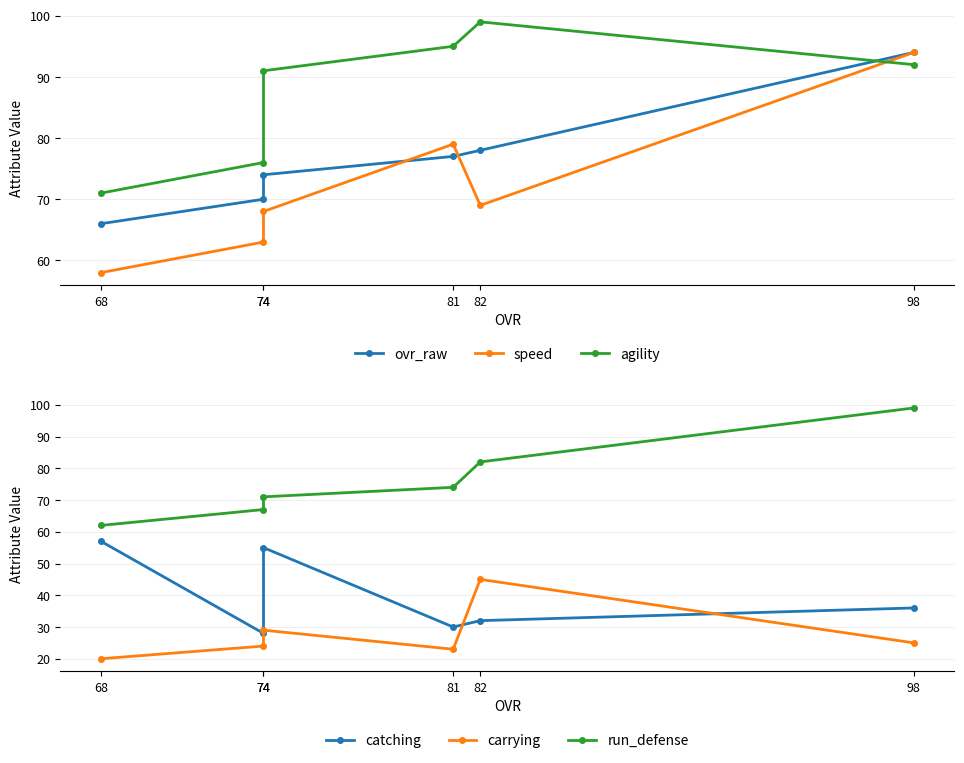

What is the sum of the speed values at 68 and 82?

127